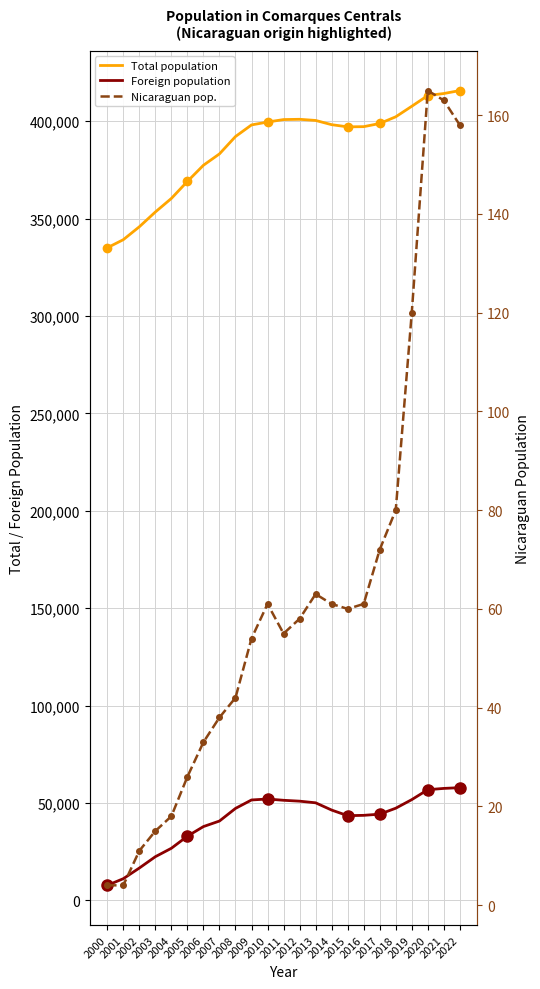

Where is Foreign population nearest to the value 32841?

2005